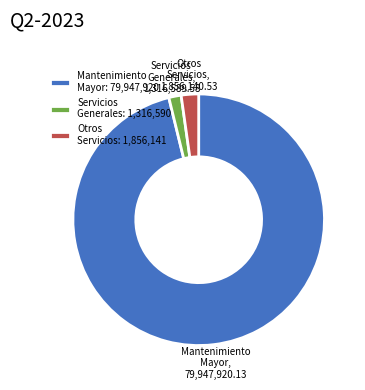

True or false: Mantenimiento Mayor accounts for 96% of the total.

True